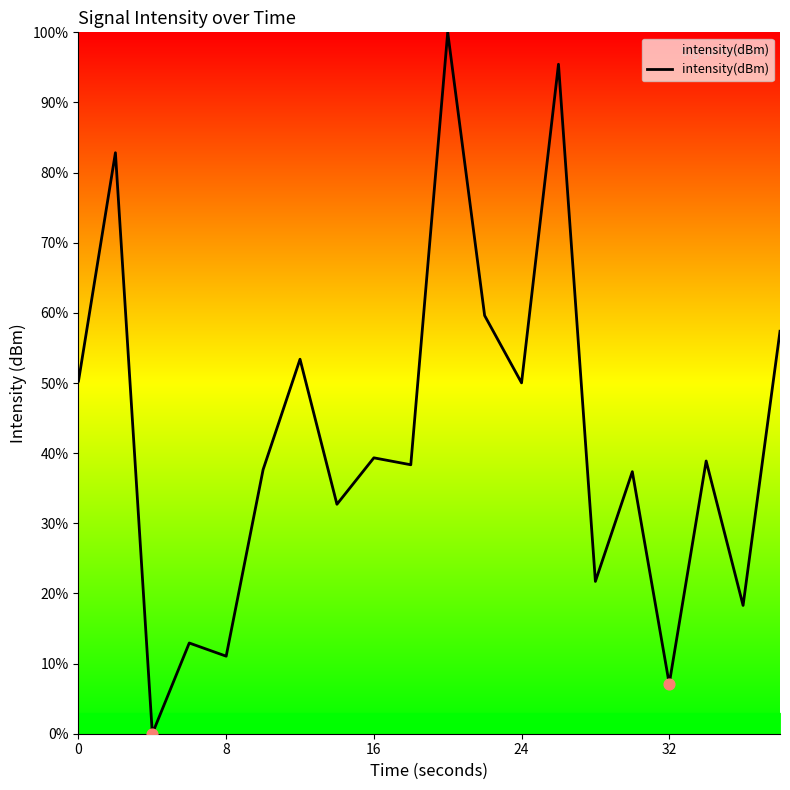

What is the difference between the maximum and minimum values?

100.0